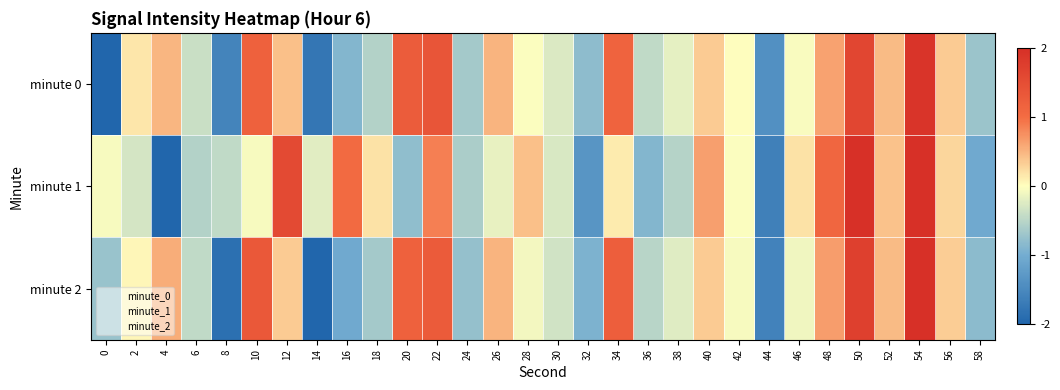

Which label corresponds to the smallest value in the chart?

4